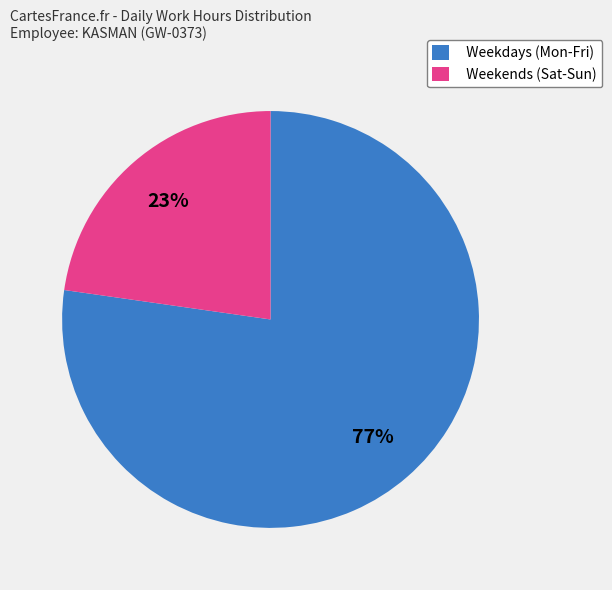

Does Weekdays (Mon-Fri) represent more than half of the total?

Yes